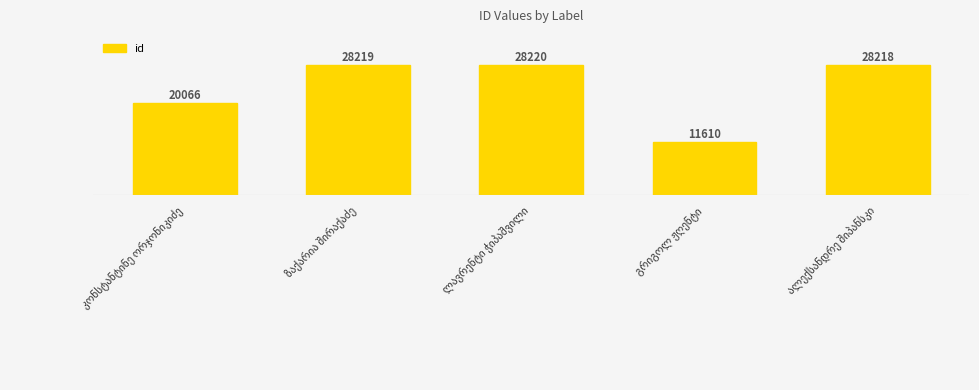

What is the label of the 4th bar from the right?

ზაქარია შირაქაძე